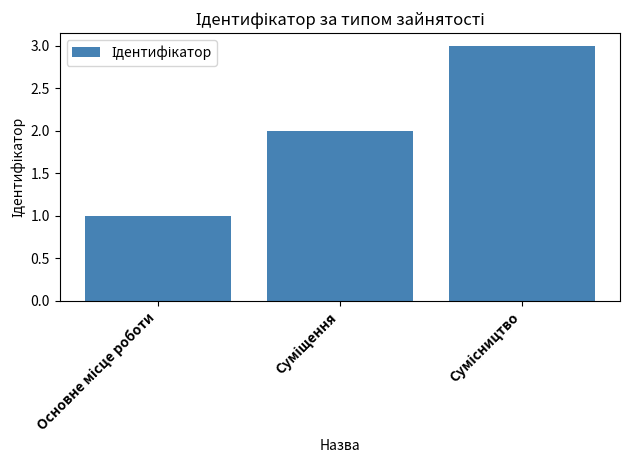

Reading right to left, what are all the values shown in this chart?

3	2	1